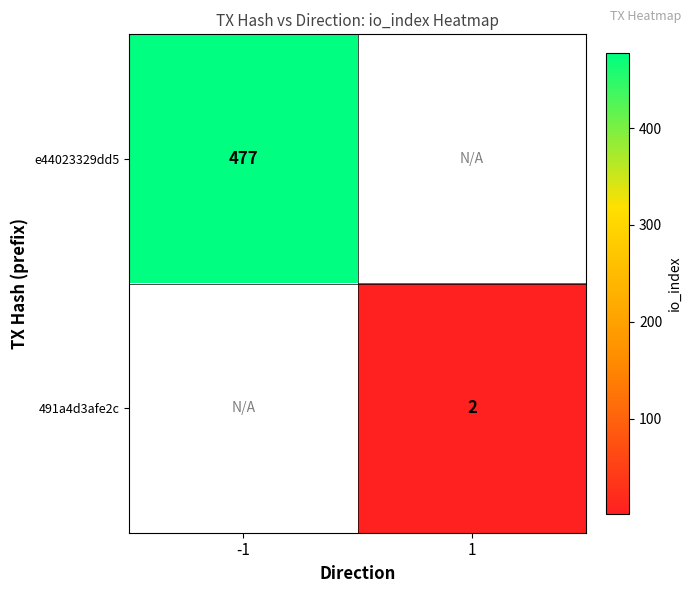

Is it true that e44023329dd5 equals 121.7 at -1?

False